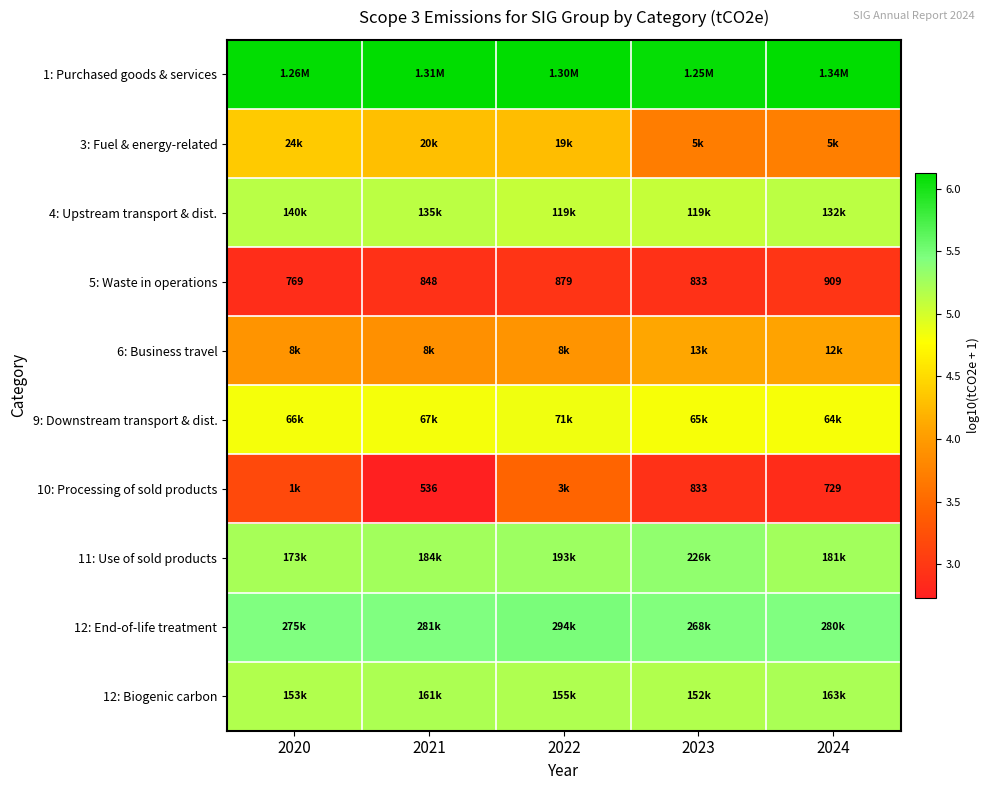

Which label corresponds to the largest value in the chart?

2024